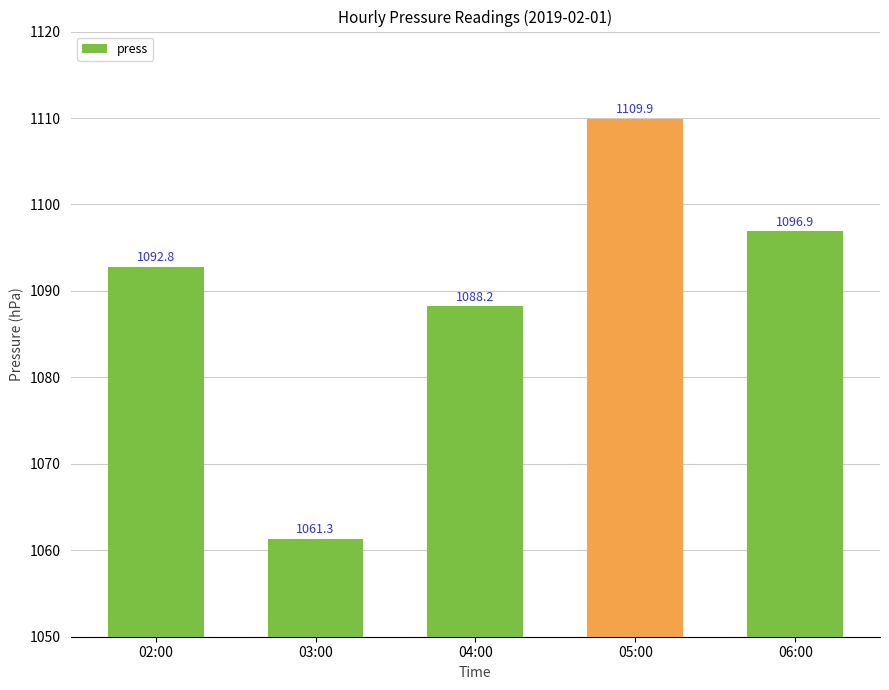

At which label does the data first exceed 1092?

02:00